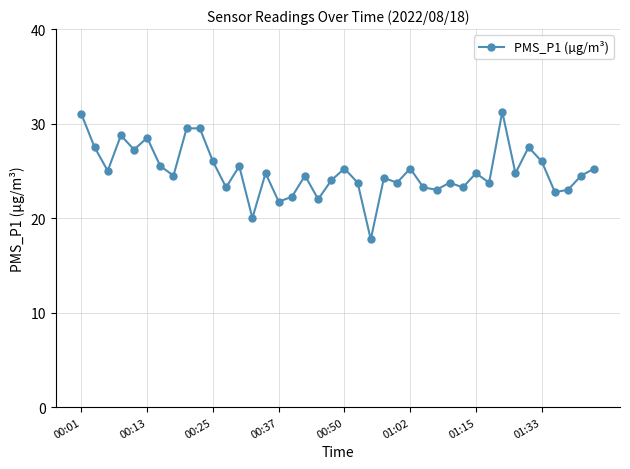

What is the smallest value displayed?

17.8